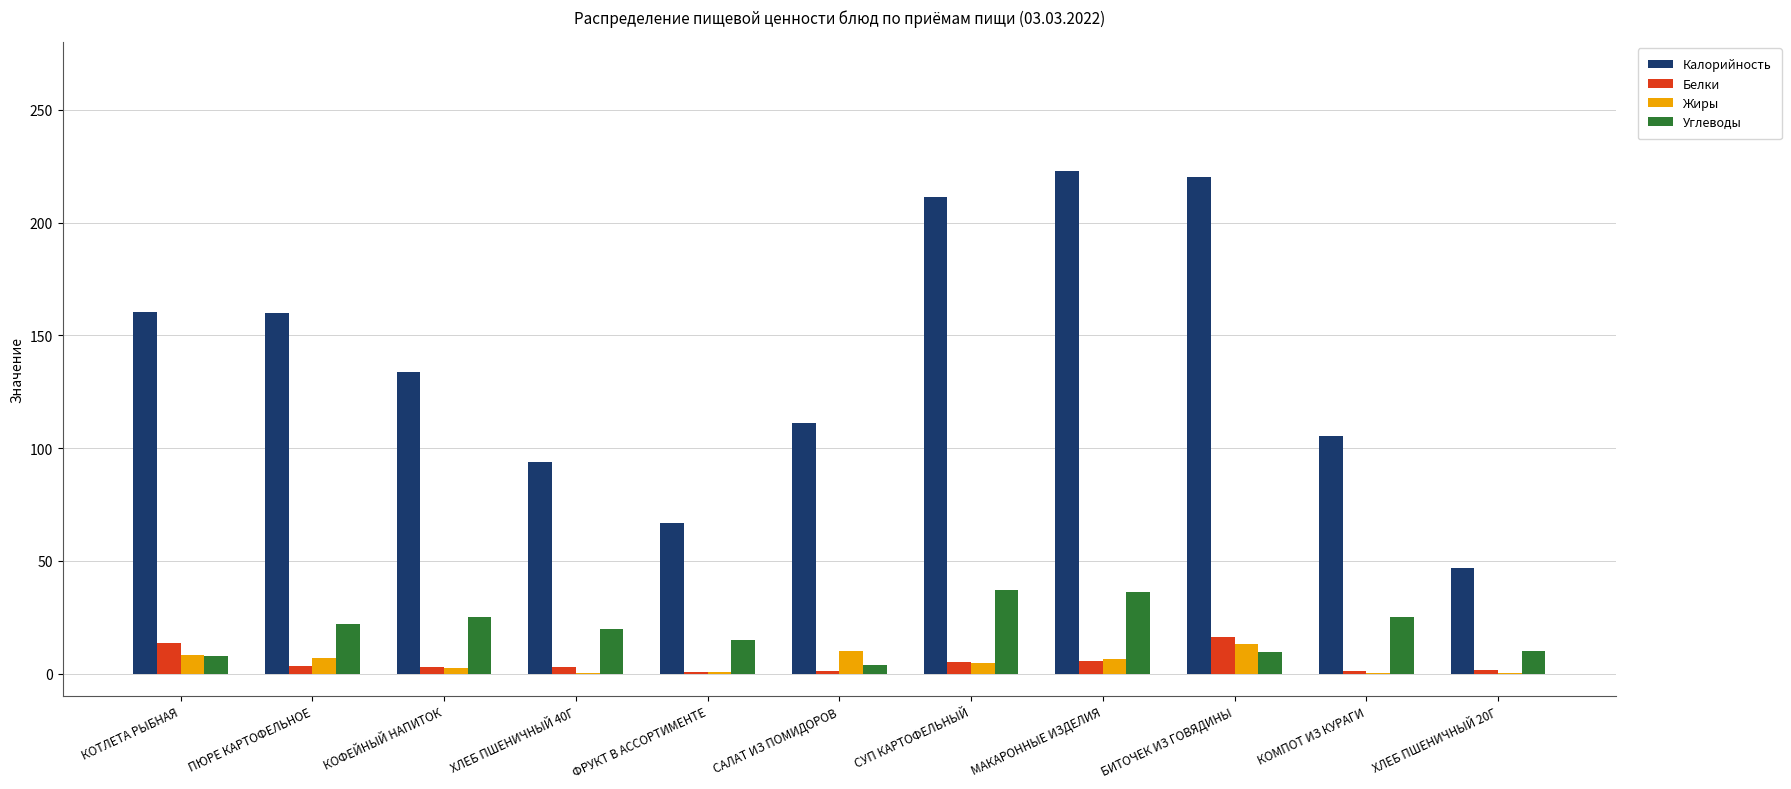

Which series has the largest total across all categories?

Калорийность